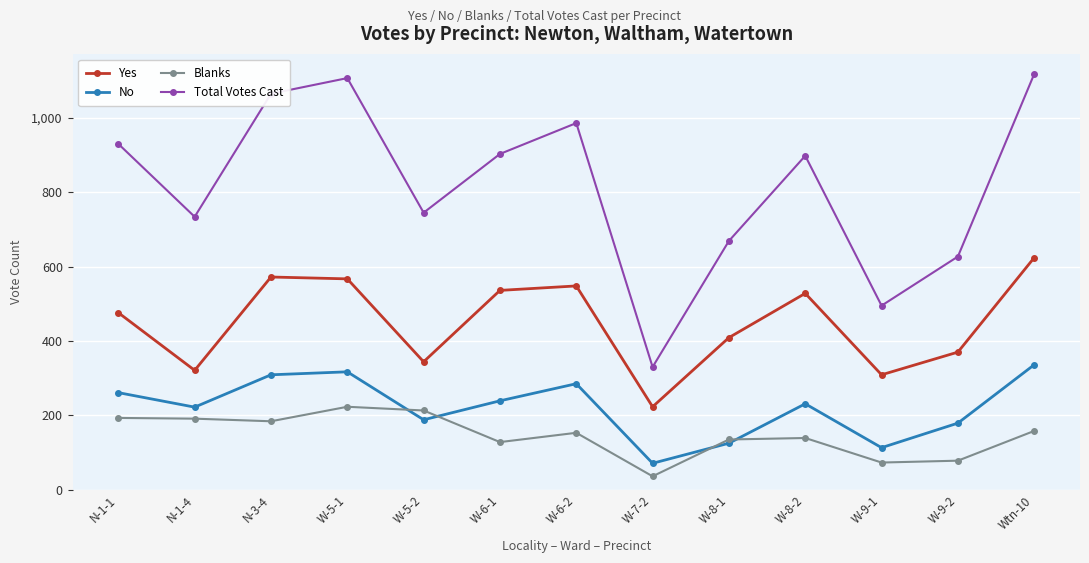

At which label does No reach its minimum?

W-7-2